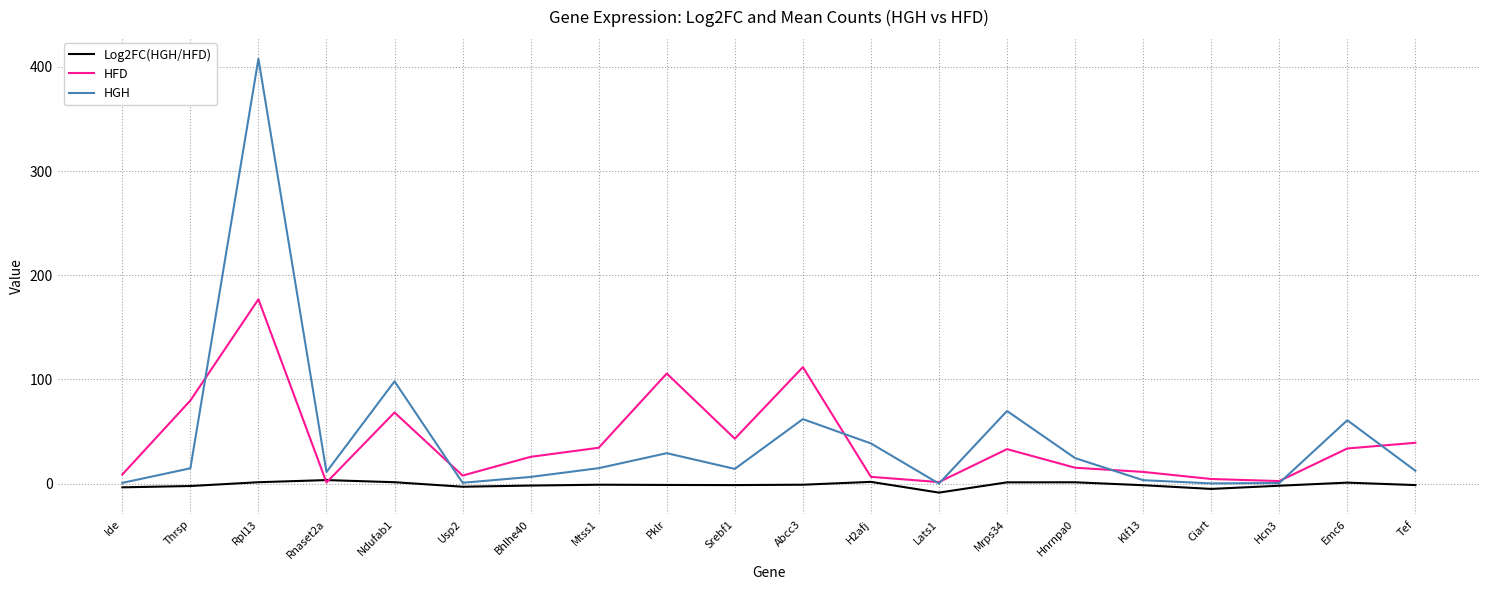

What is the difference between the maximum and minimum values in the HFD series?

175.8